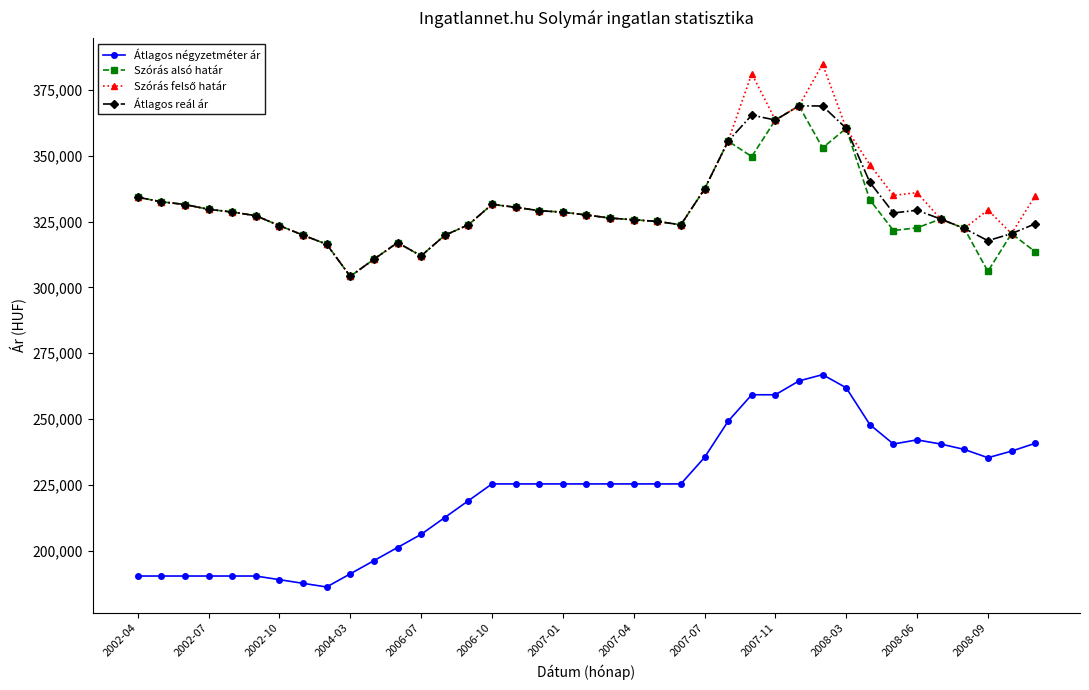

What is the minimum value shown in the chart?

186316